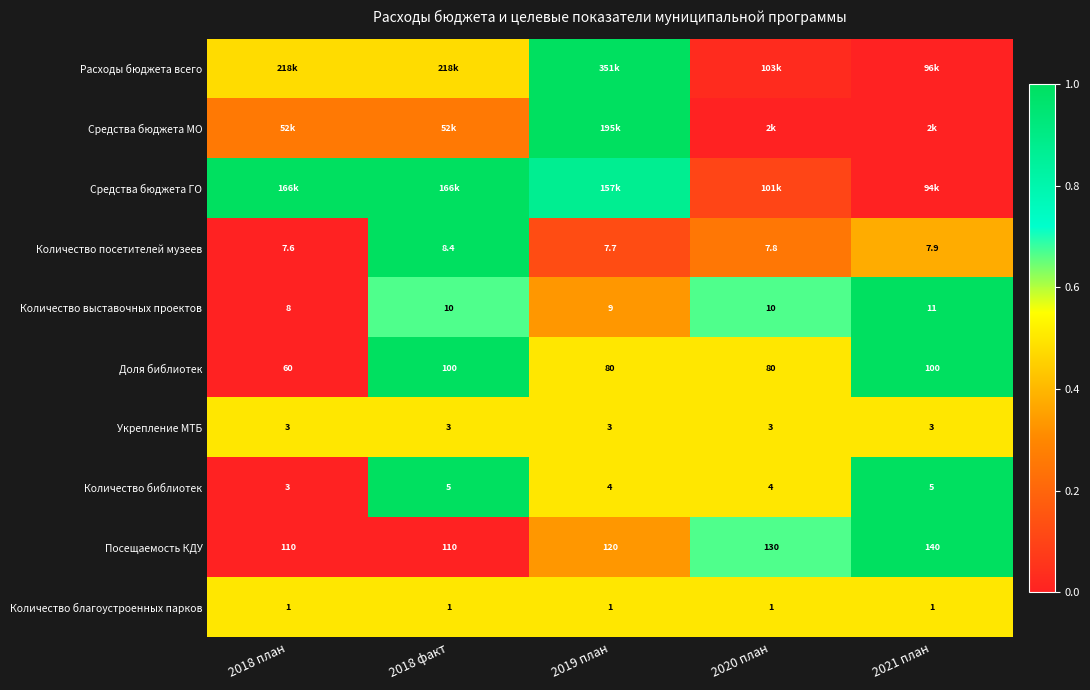

Which has a higher value, 2018 факт or 2018 план?

2018 план